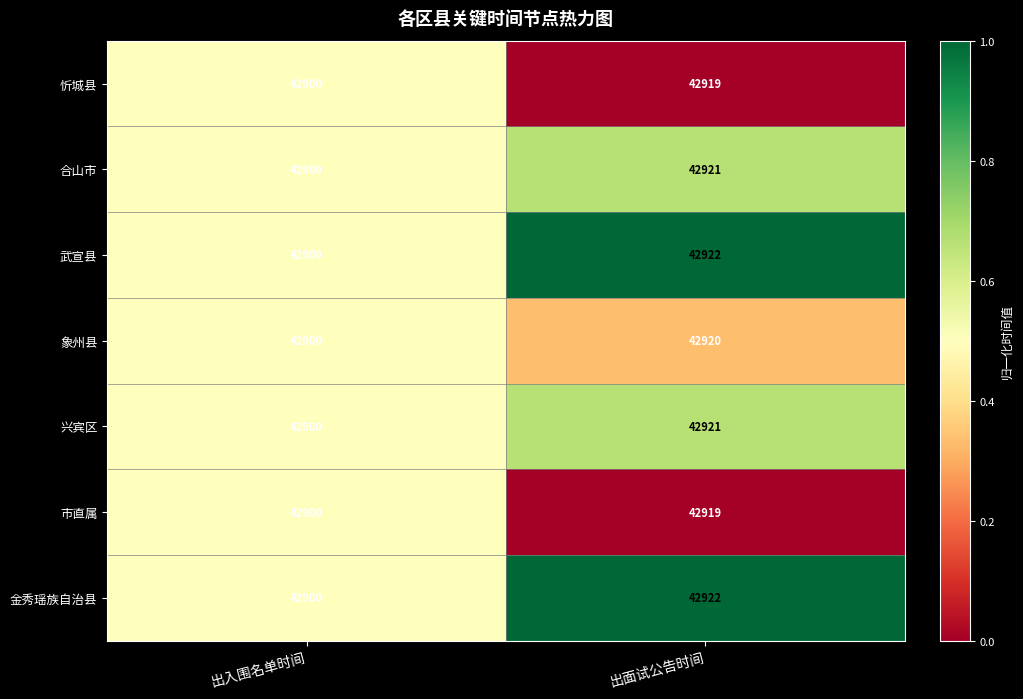

At which label is 忻城县 closest to 42909?

出入围名单时间